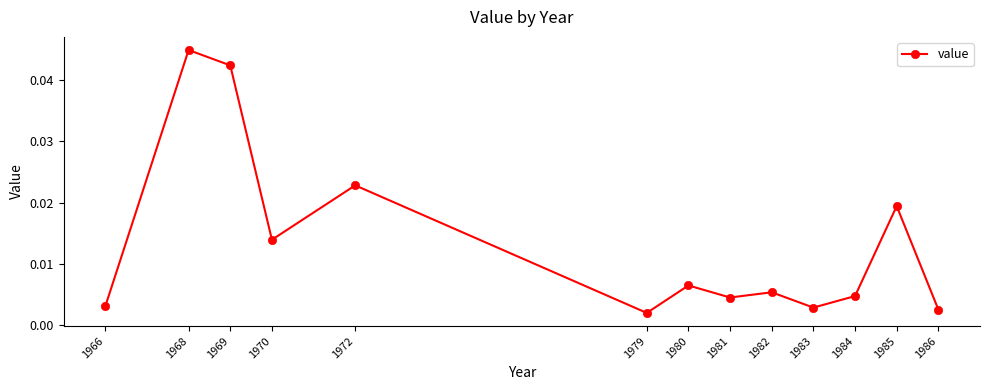

At which category does the data reach its first local peak?

1968